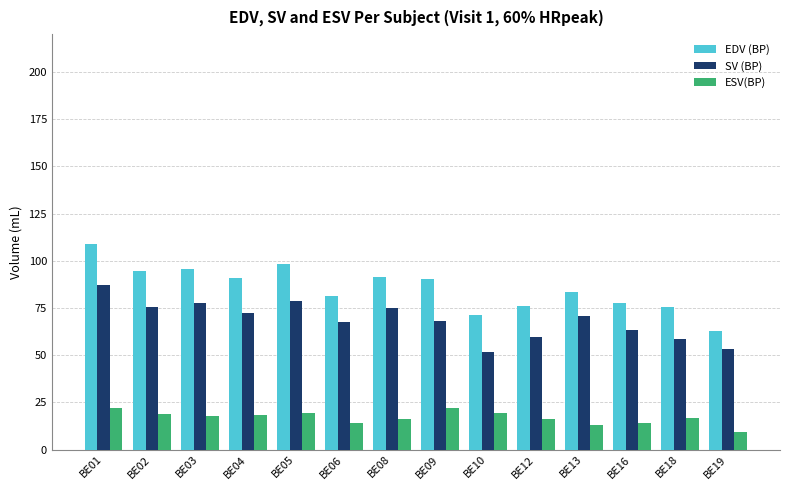

Which series has the widest spread of values?

EDV (BP)